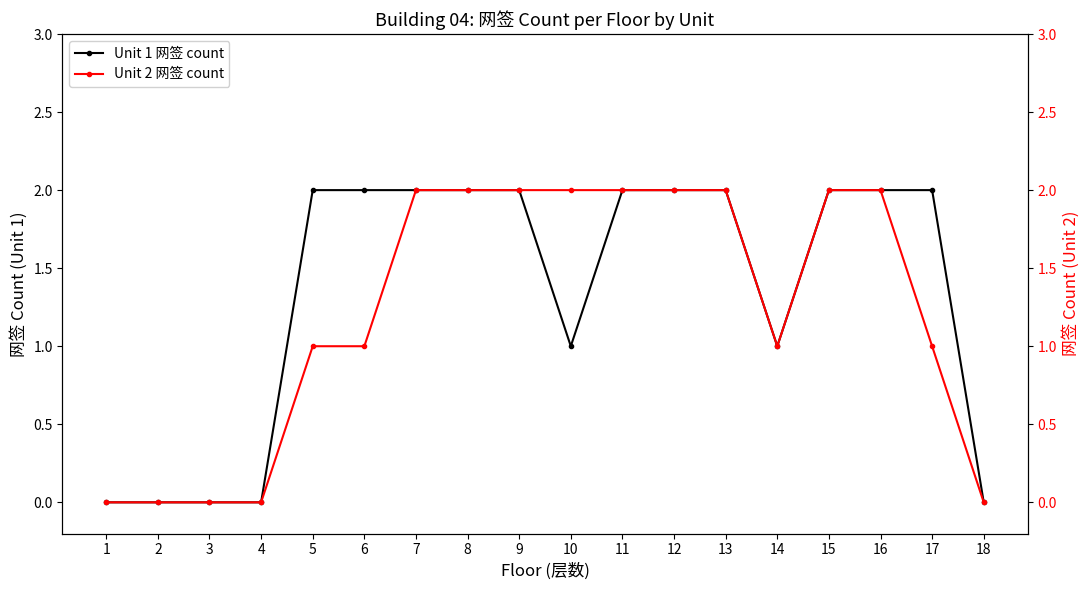

Reading left to right, extract all data points from this chart.

Unit 1 网签 count: 0	0	0	0	2	2	2	2	2	1	2	2	2	1	2	2	2	0
Unit 2 网签 count: 0	0	0	0	1	1	2	2	2	2	2	2	2	1	2	2	1	0